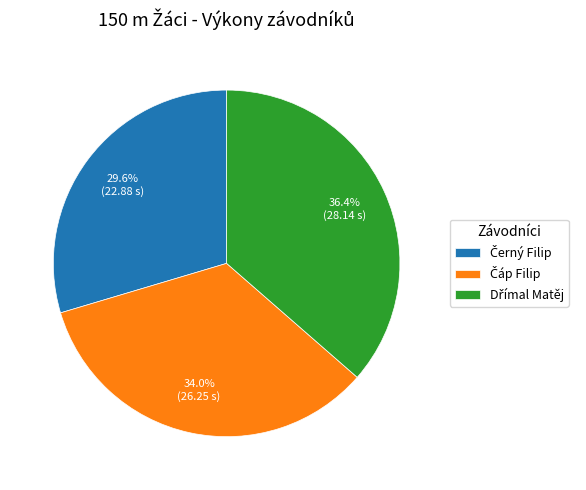

Is there a majority slice in this chart?

No